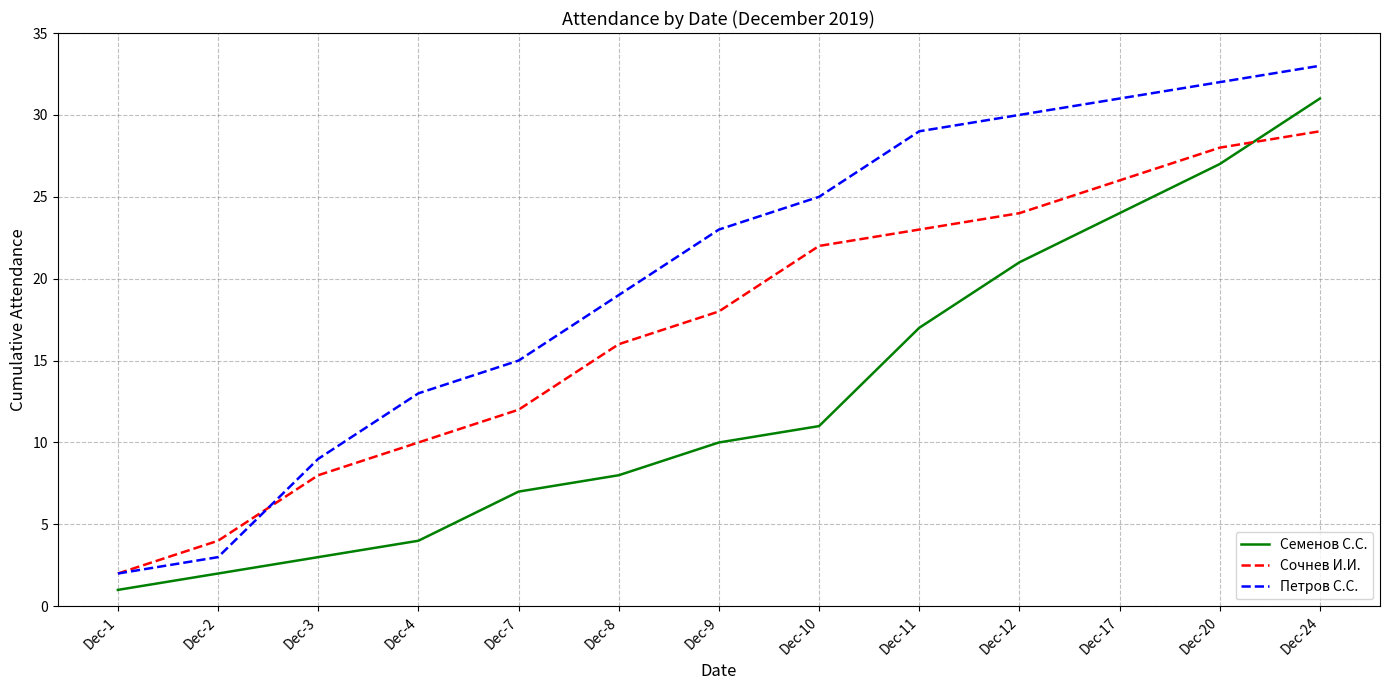

Where is Сочнев И.И. nearest to the value 15?

Dec-8